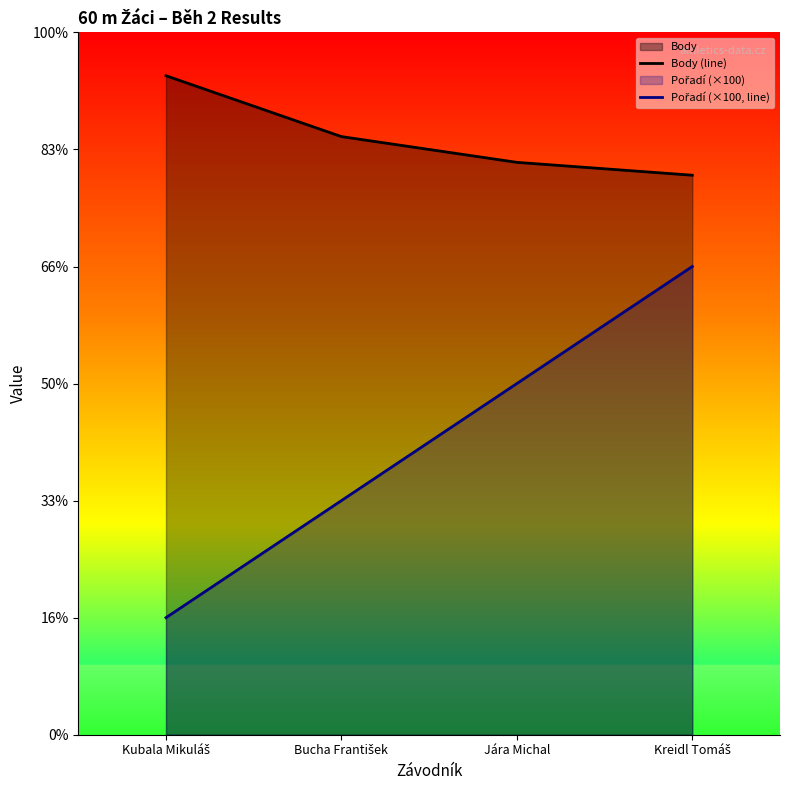

The value of Pořadí (×100, line) at Kubala Mikuláš is 100. True or false?

True